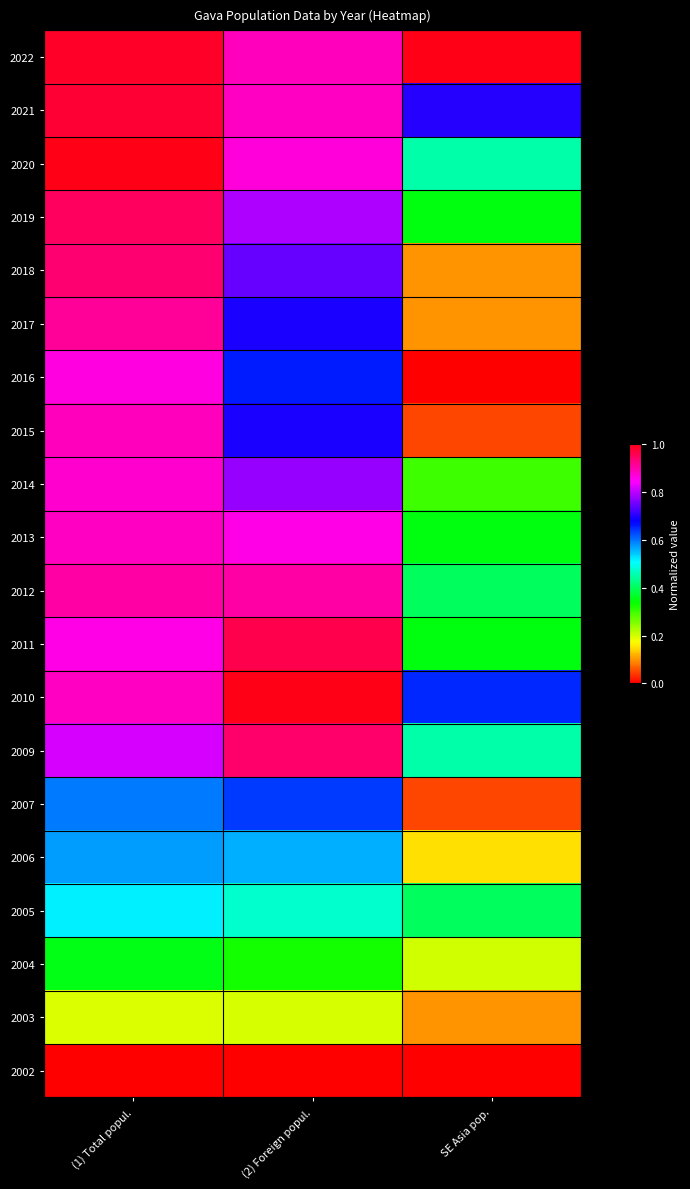

Rank the series at (2) Foreign popul. from lowest to highest value.

2002, 2003, 2004, 2005, 2006, 2007, 2016, 2017, 2015, 2018, 2014, 2019, 2013, 2020, 2021, 2022, 2012, 2009, 2011, 2010